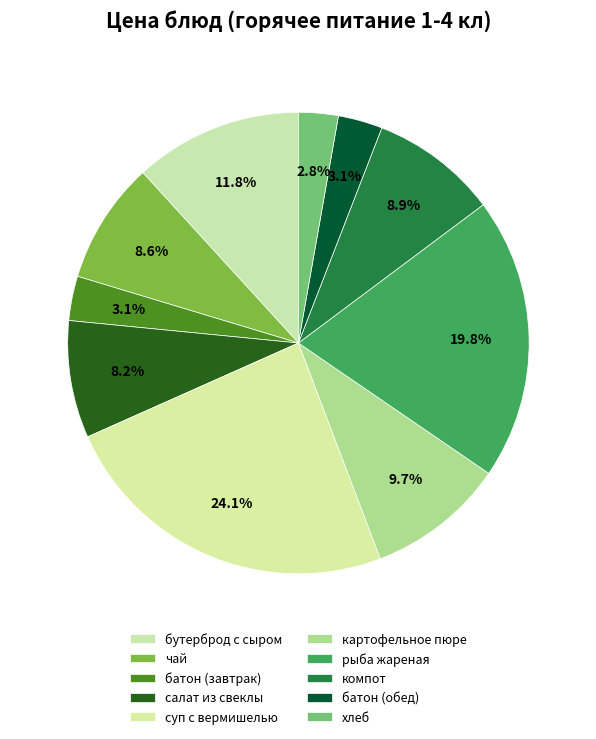

Which category has the biggest portion of the pie?

суп с вермишелью